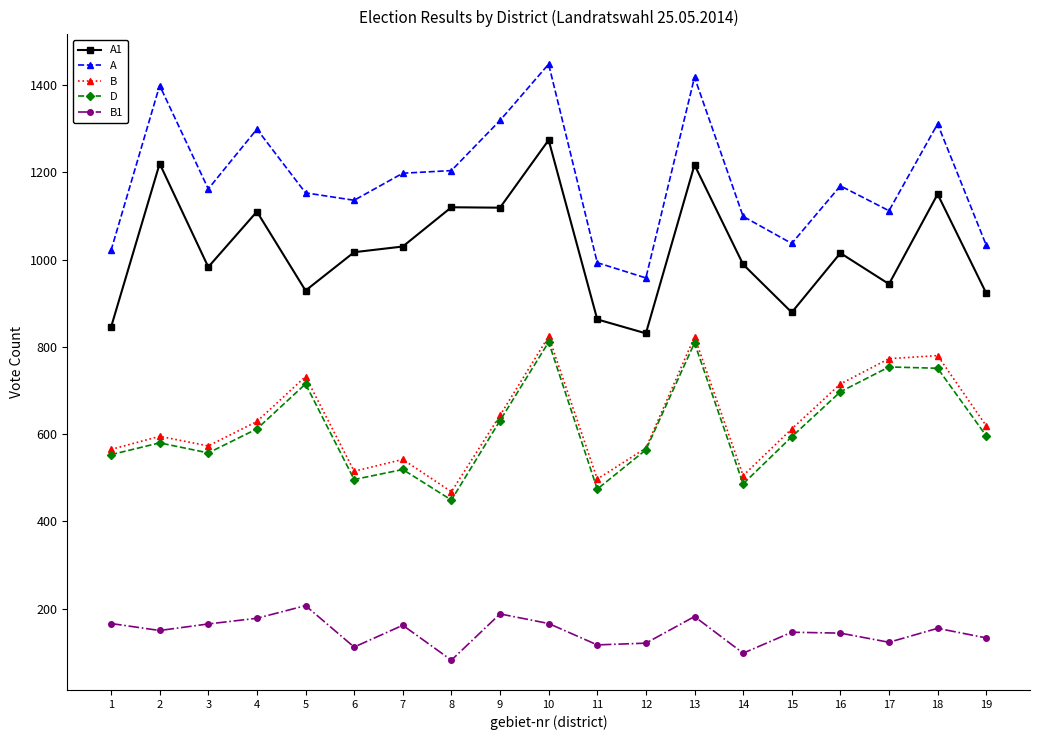

True or false: B and A1 cross at least once.

False